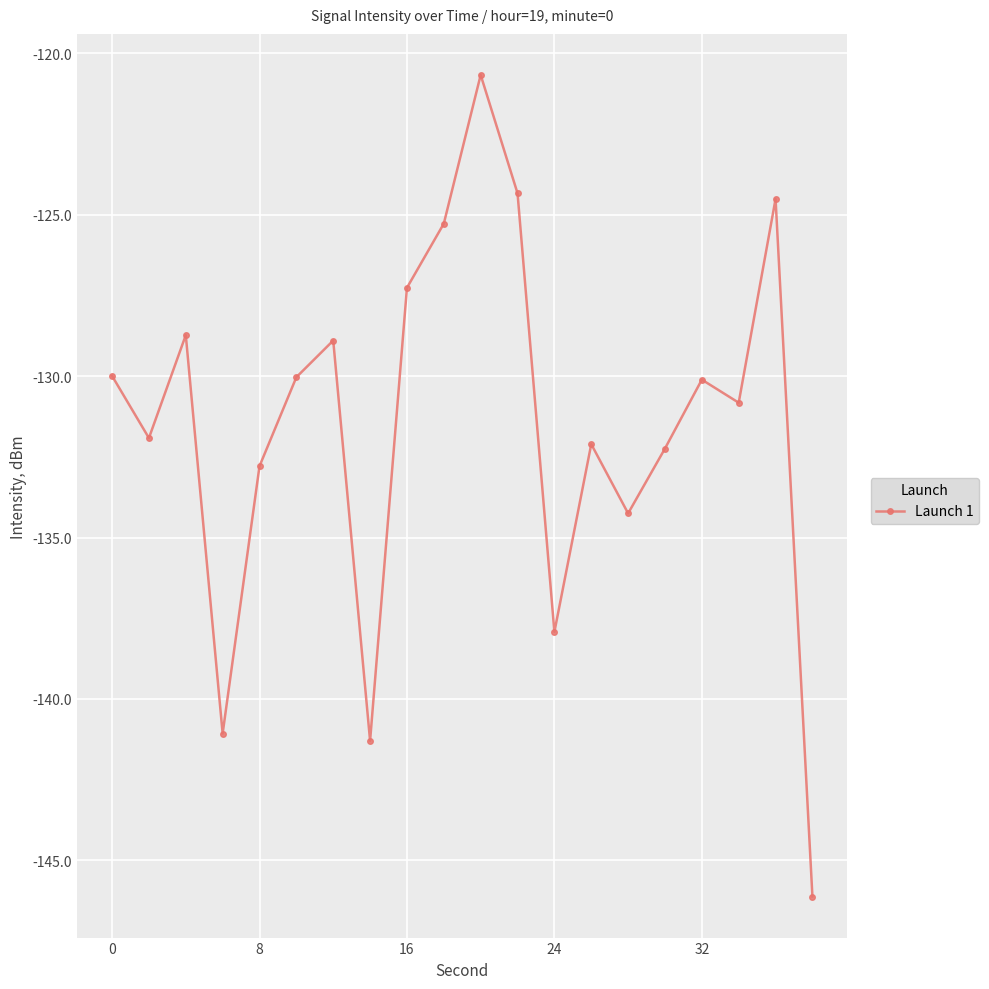

What is the average value?

-131.5